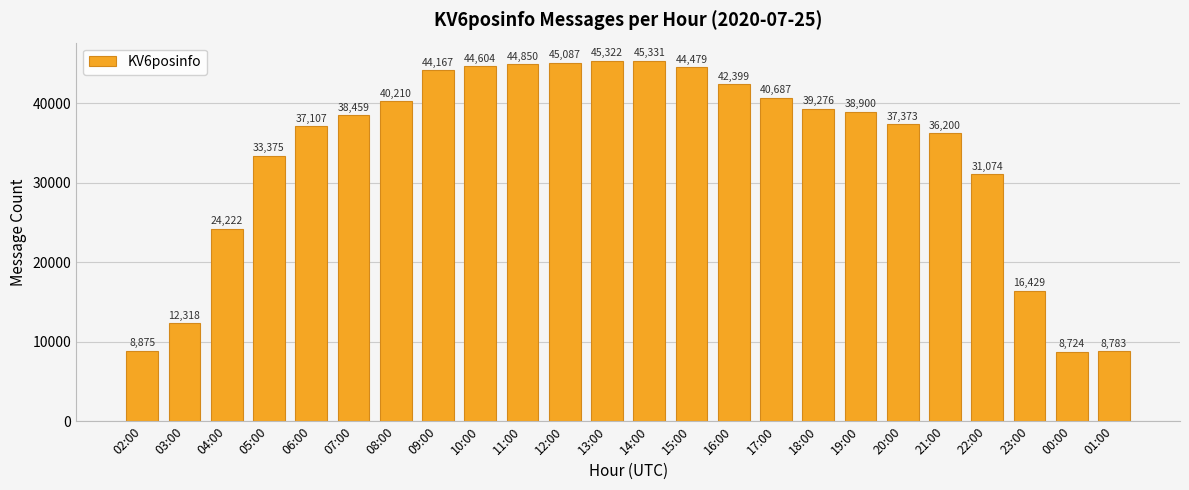

Approximately how many times larger is the value at 06:00 compared to 00:00?

4.3